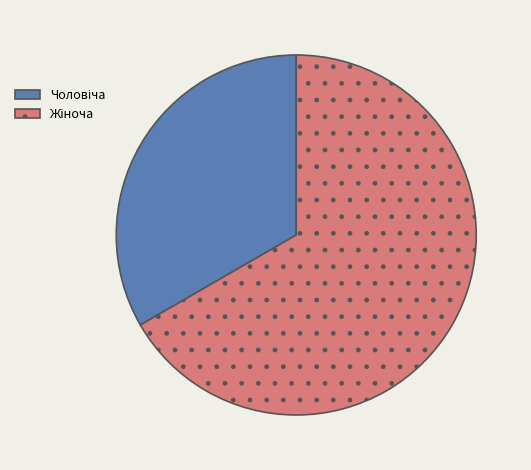

Is there a majority slice in this chart?

Yes